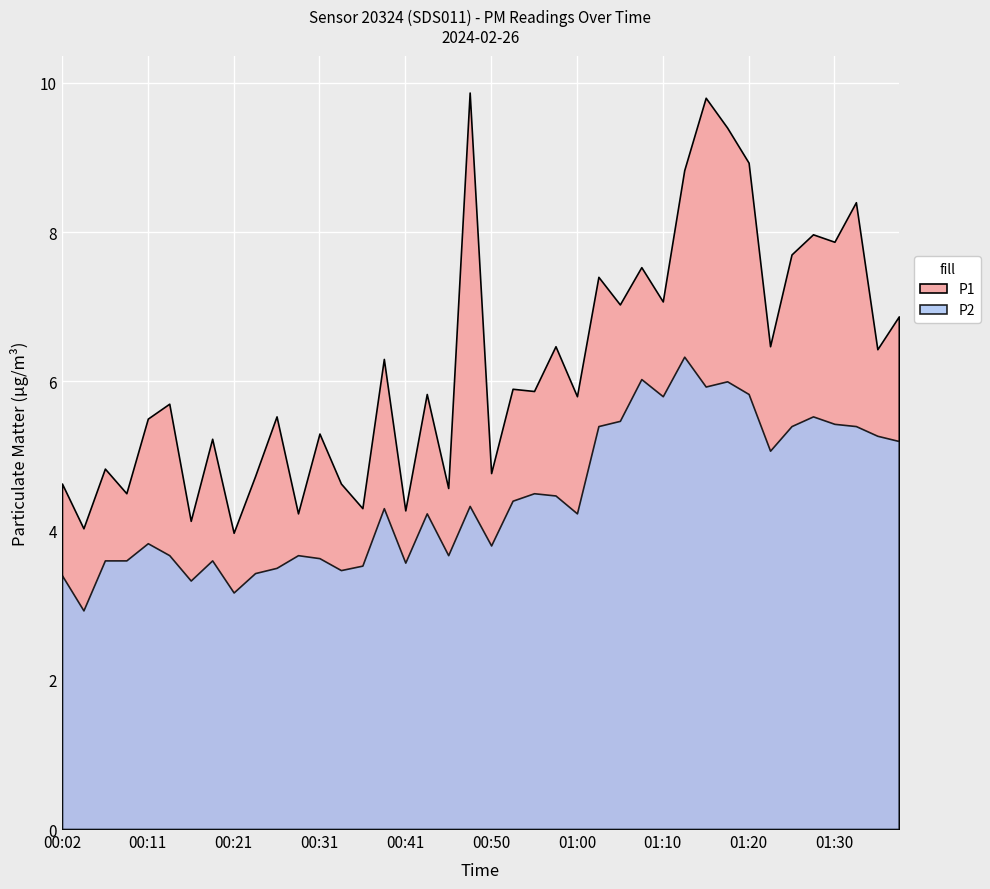

Where does the P1 series first go above 5?

00:11